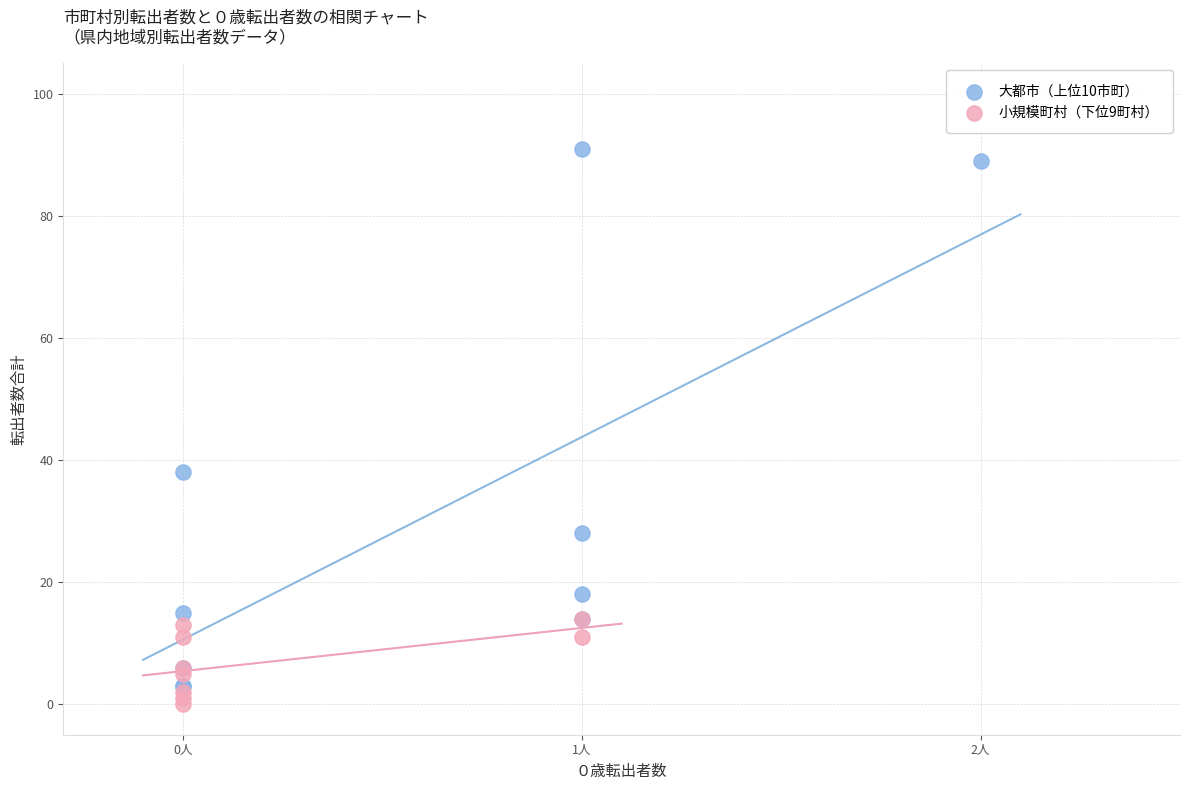

Which series contains the highest Y value?

大都市（上位10市町）